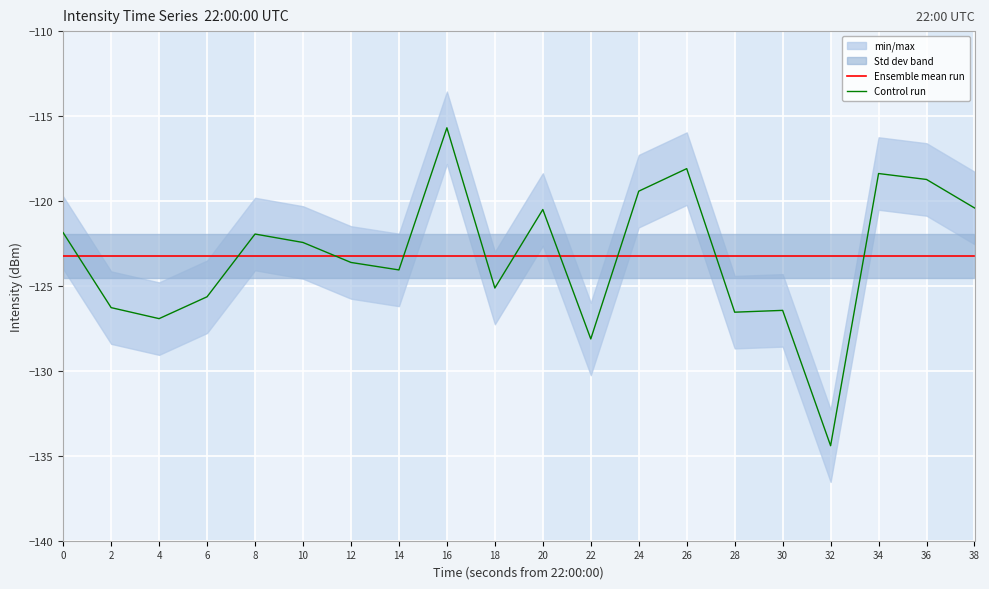

Is the value of Ensemble mean run at 20 greater than the value of Control run at 18?

Yes